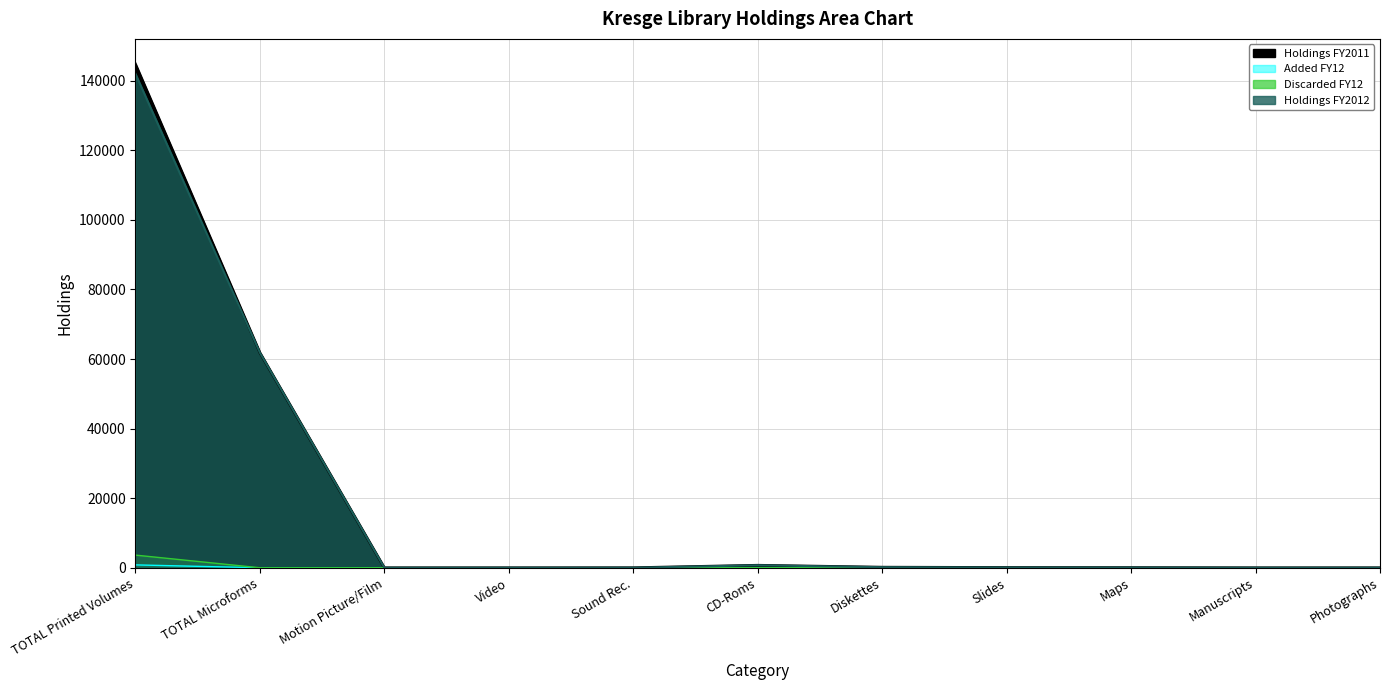

How many lines are shown in the chart?

4